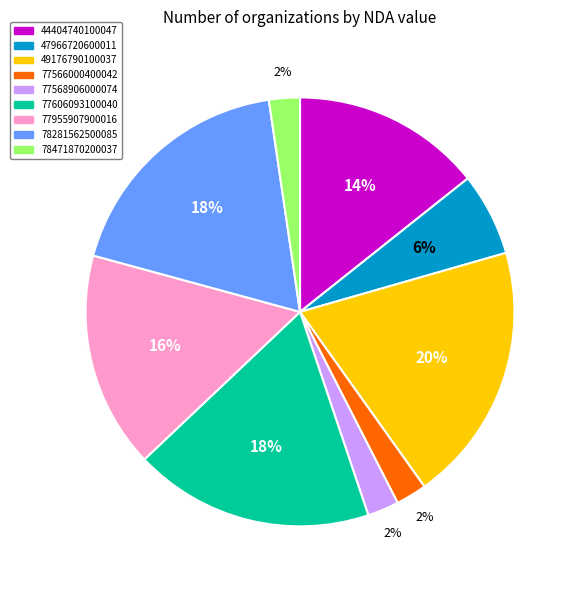

True or false: 77568906000074 accounts for 2% of the total.

True